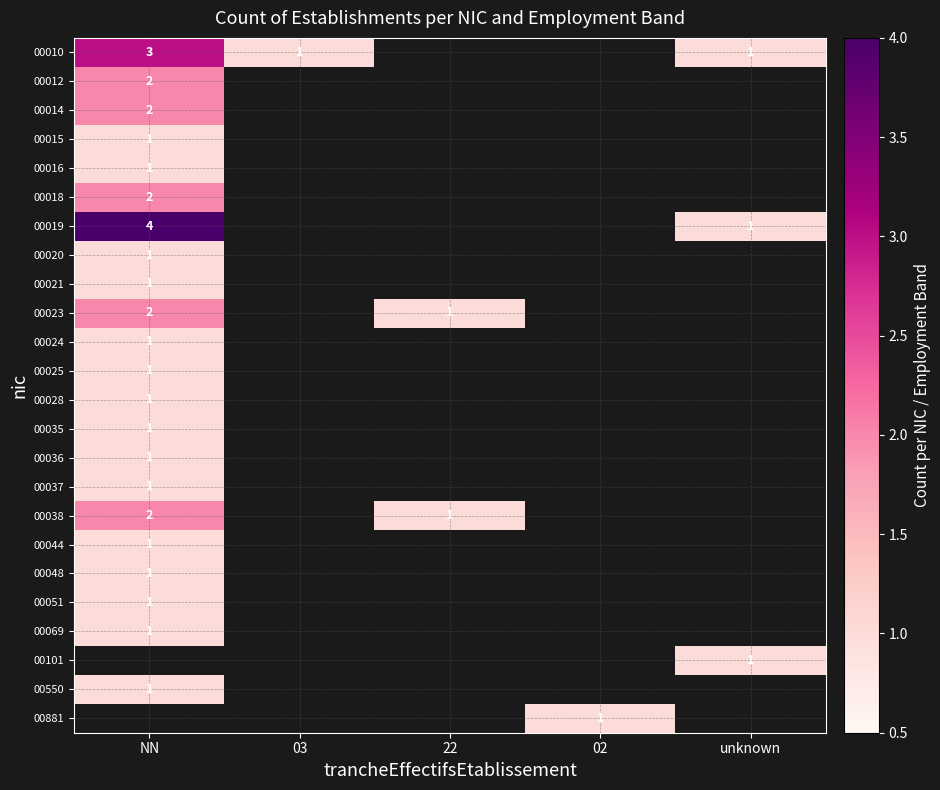

True or false: 00023 has a value of 2 at 22.

False